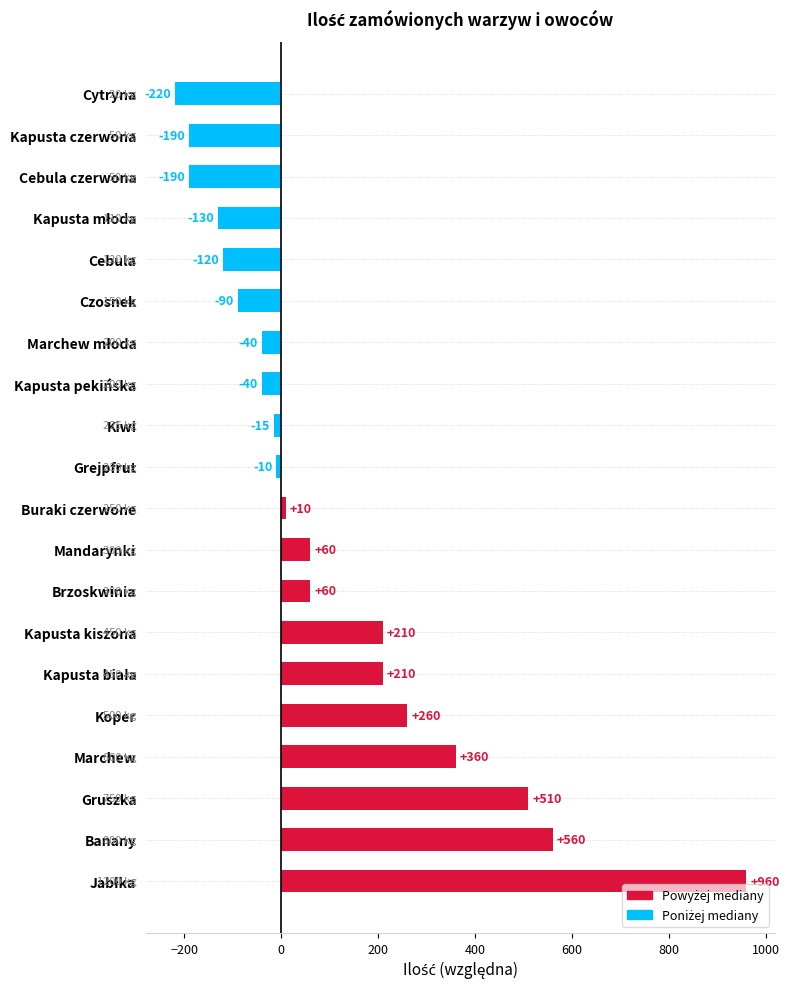

What is the sum of all values?

2155